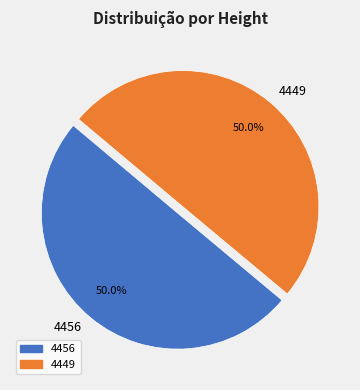

Is the sum of 4456 and 4449 greater than half?

Yes